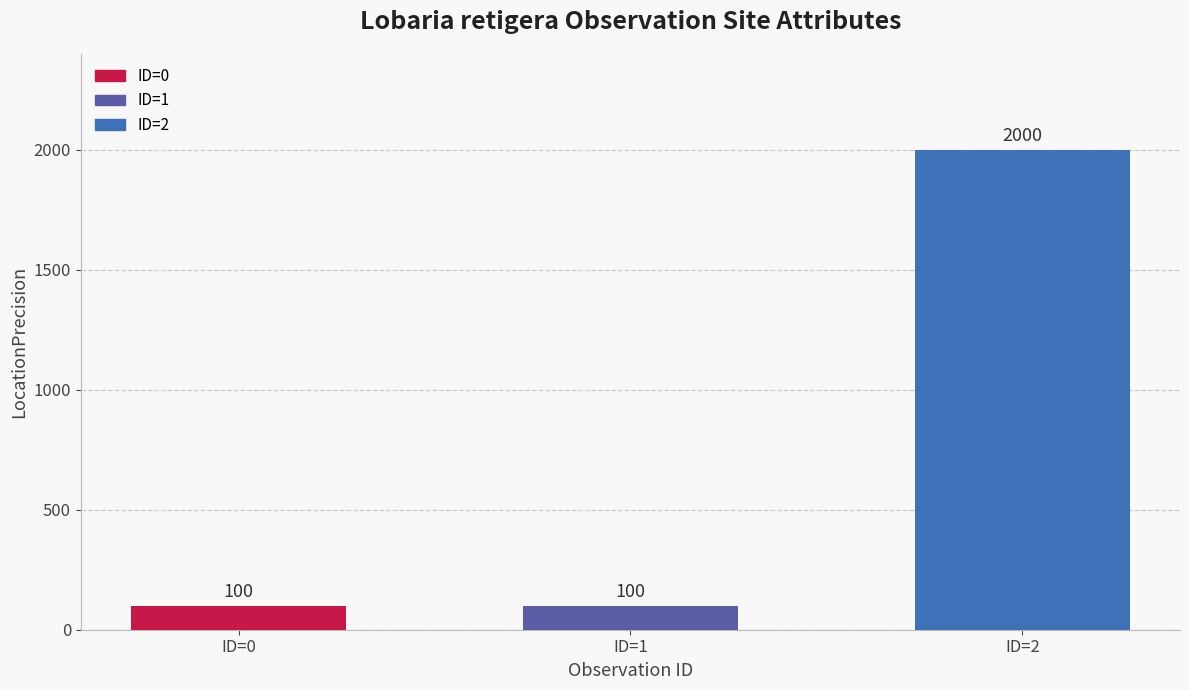

What is the sum of all values?

2200